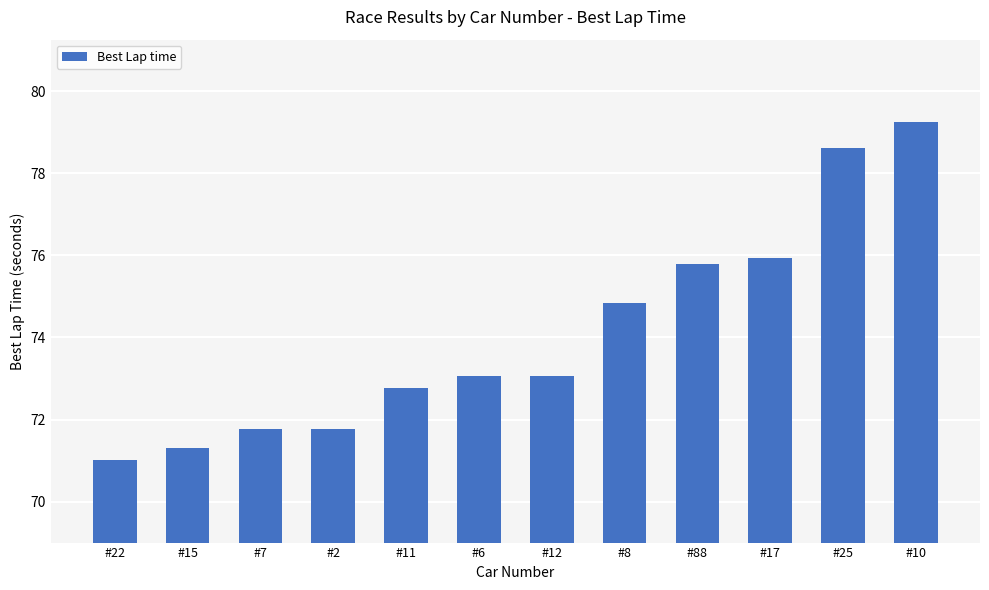

What is the maximum value shown in the chart?

79.3